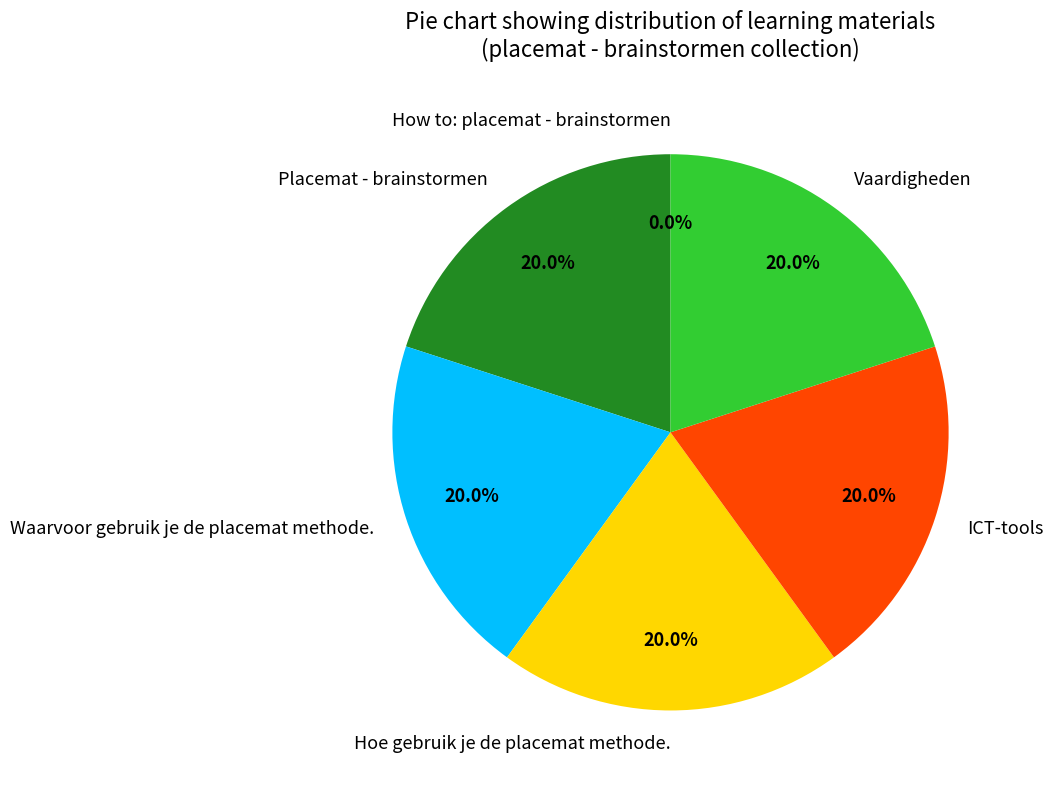

To the nearest percent, what portion does Vaardigheden represent?

20%